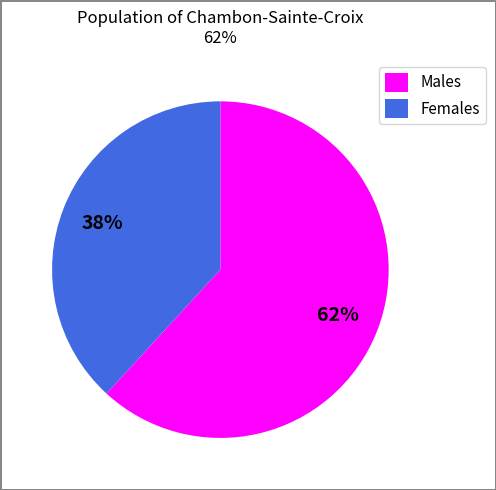

Combined, do Males and Females account for over 50%?

Yes